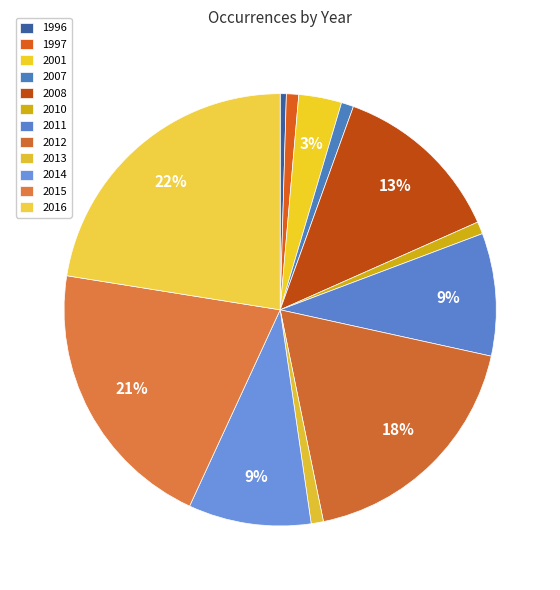

Which category has the smallest portion of the pie?

1996